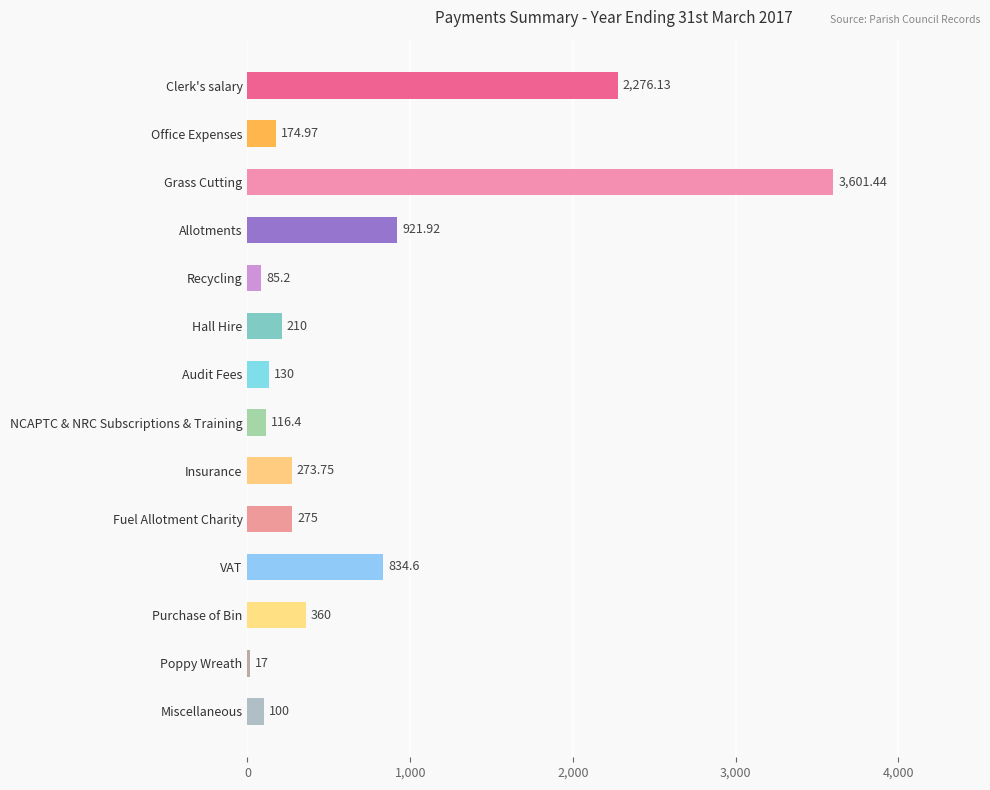

At which label is the value closest to 1809?

Clerk's salary